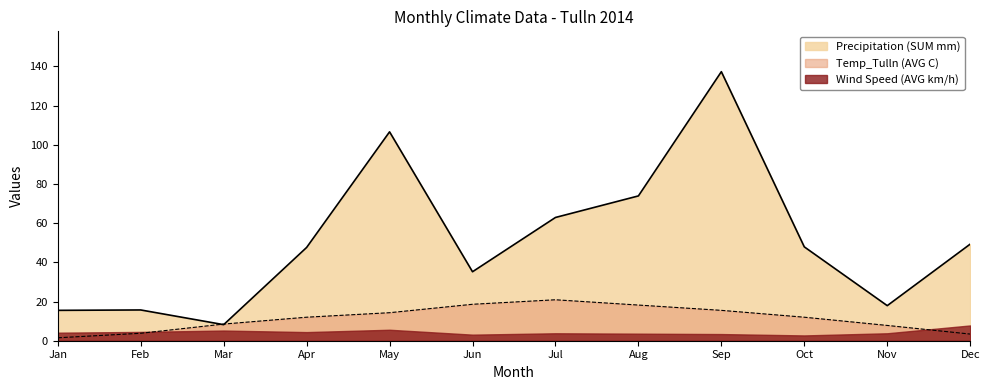

Reading left to right, extract all data points from this chart.

Precipitation (SUM mm): 15.5	15.7	8.2	47.6	106.6	35.2	62.9	73.9	137.3	47.9	17.9	49.3
Temp_Tulln (AVG C): 1.5	3.8	8.5	12.0	14.3	18.6	20.9	18.2	15.5	12.0	7.8	3.4